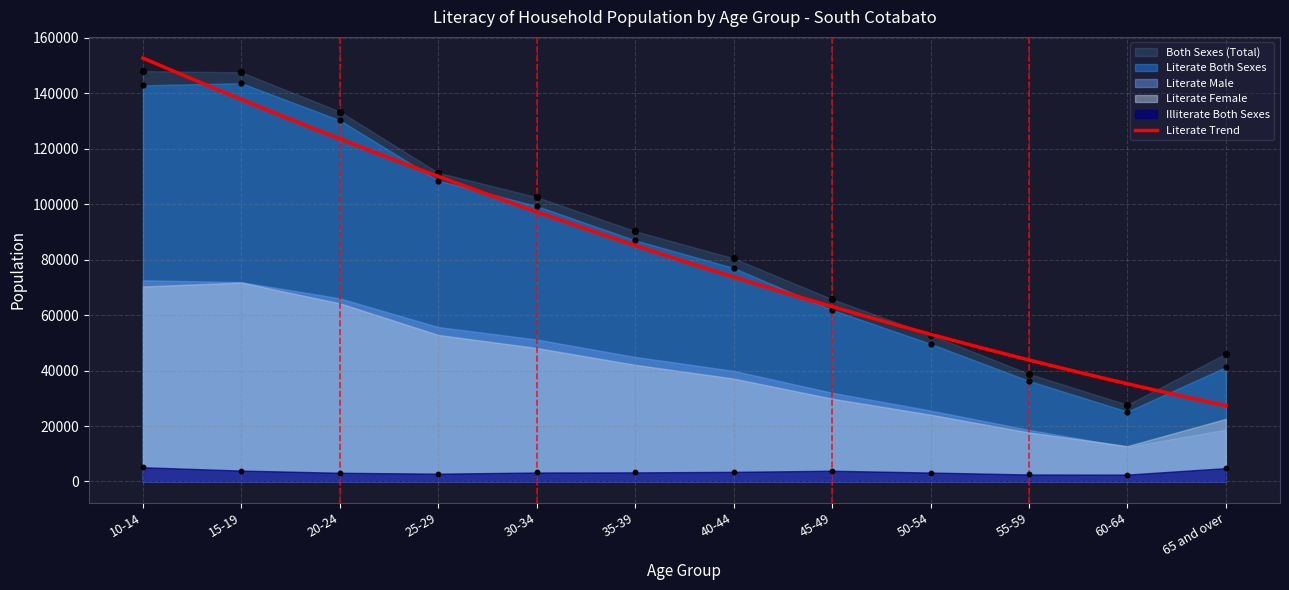

What is the minimum value for Literate Trend?

27385.5